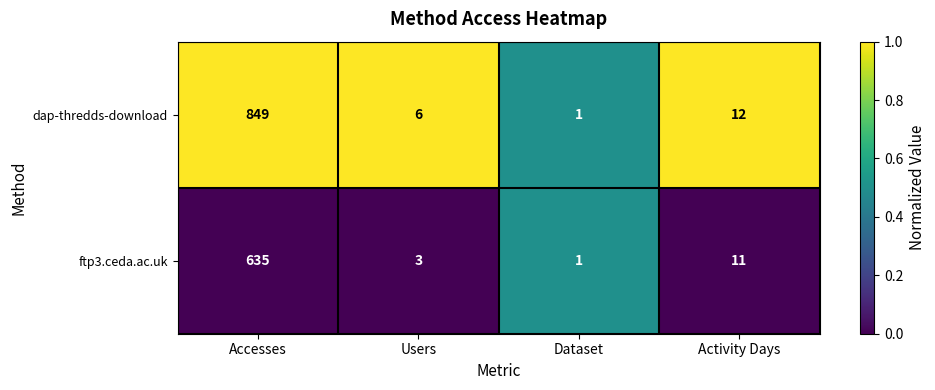

True or false: ftp3.ceda.ac.uk has a value of 3 at Activity Days.

False